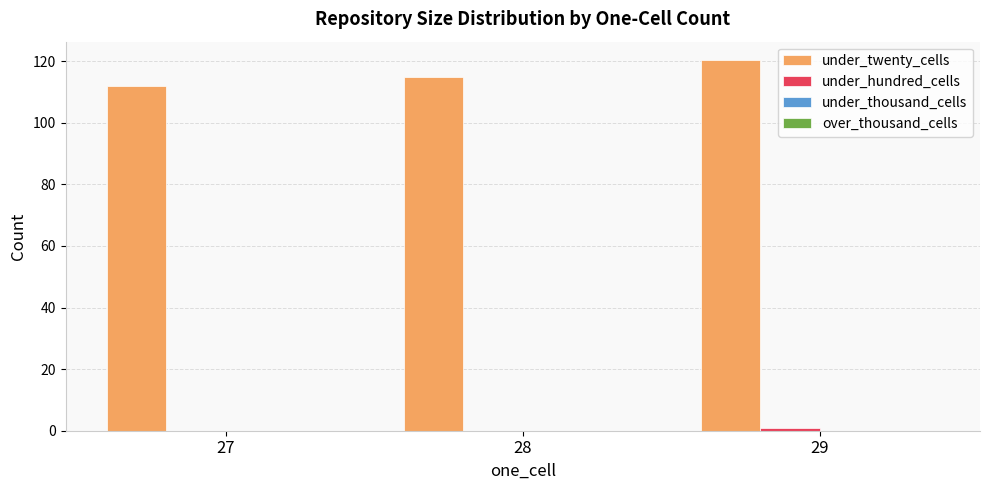

Which series has the widest spread of values?

under_twenty_cells